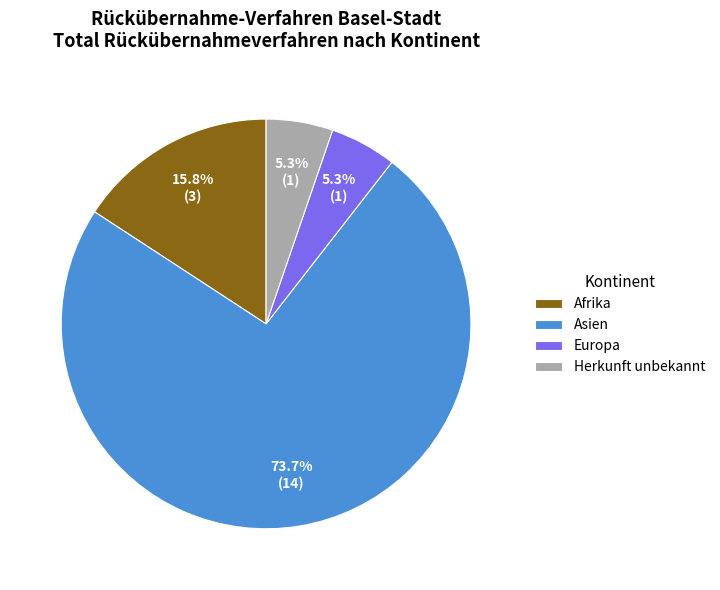

Which category has the biggest portion of the pie?

Asien